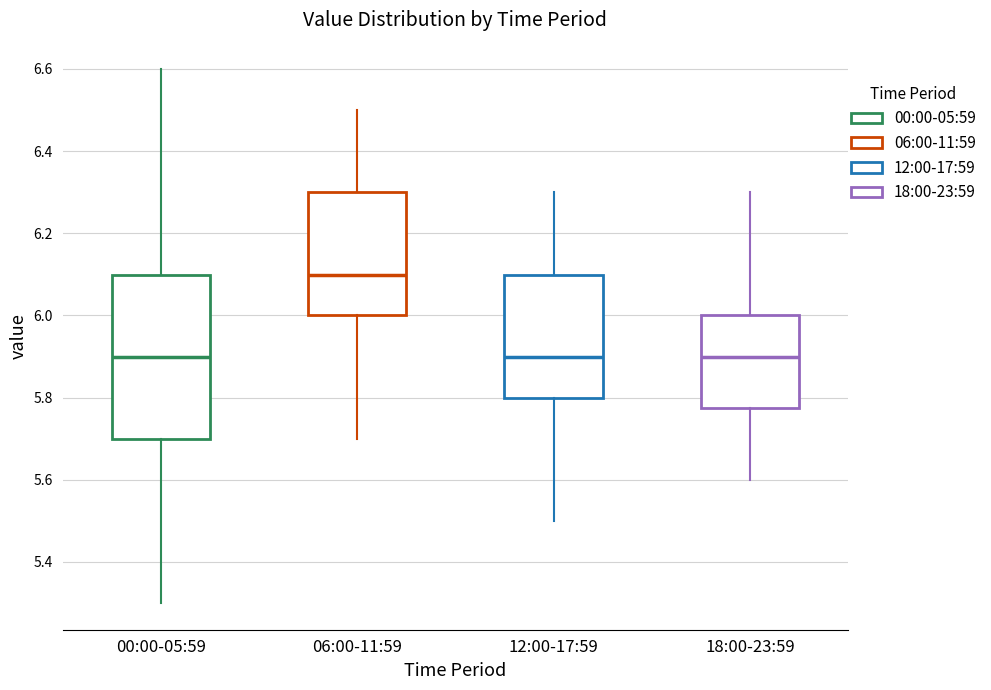

Which box is the tallest, from its lower edge to its upper edge?

00:00-05:59